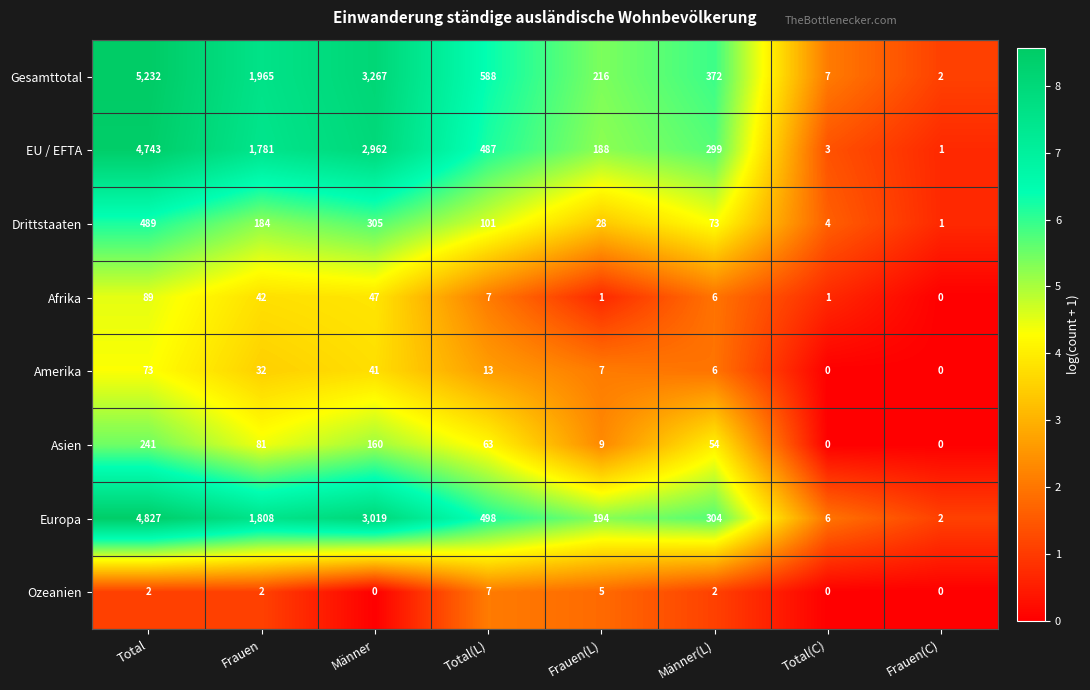

What is the maximum value shown in the chart?

5232